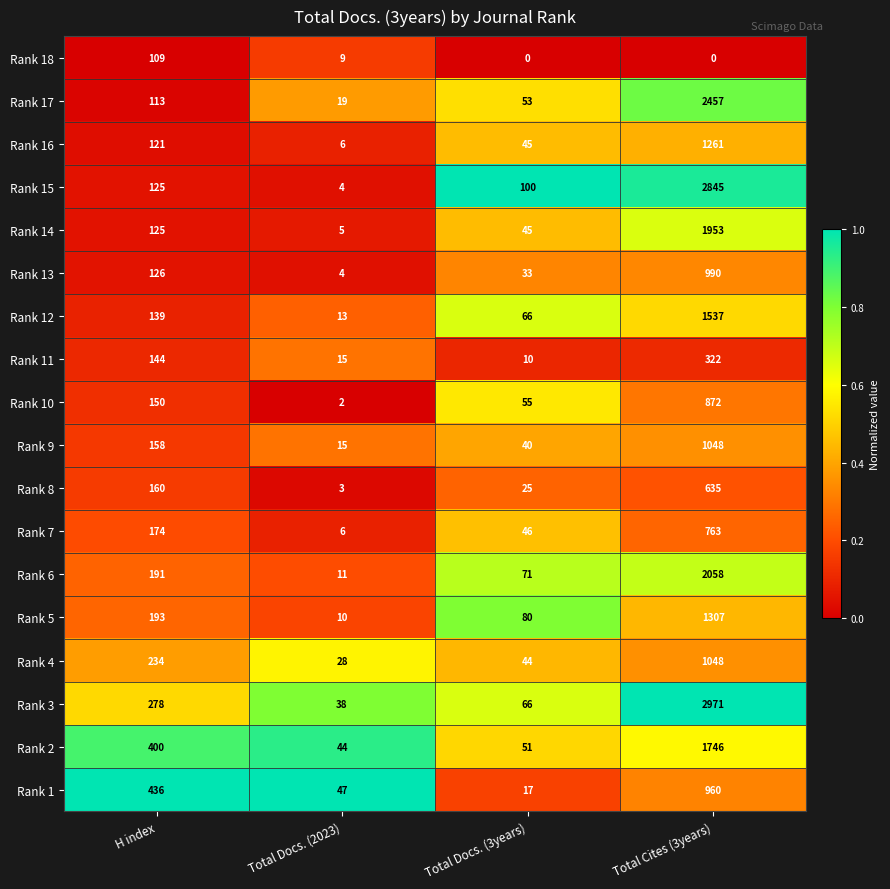

What is the approximate value of Rank 18 at H index?

109